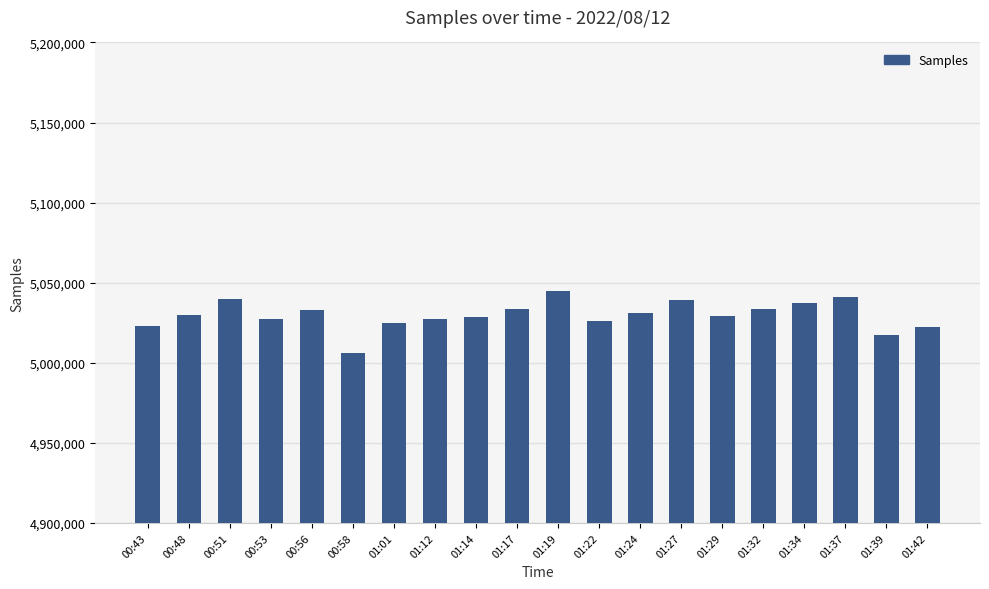

How many bars are there in total?

20